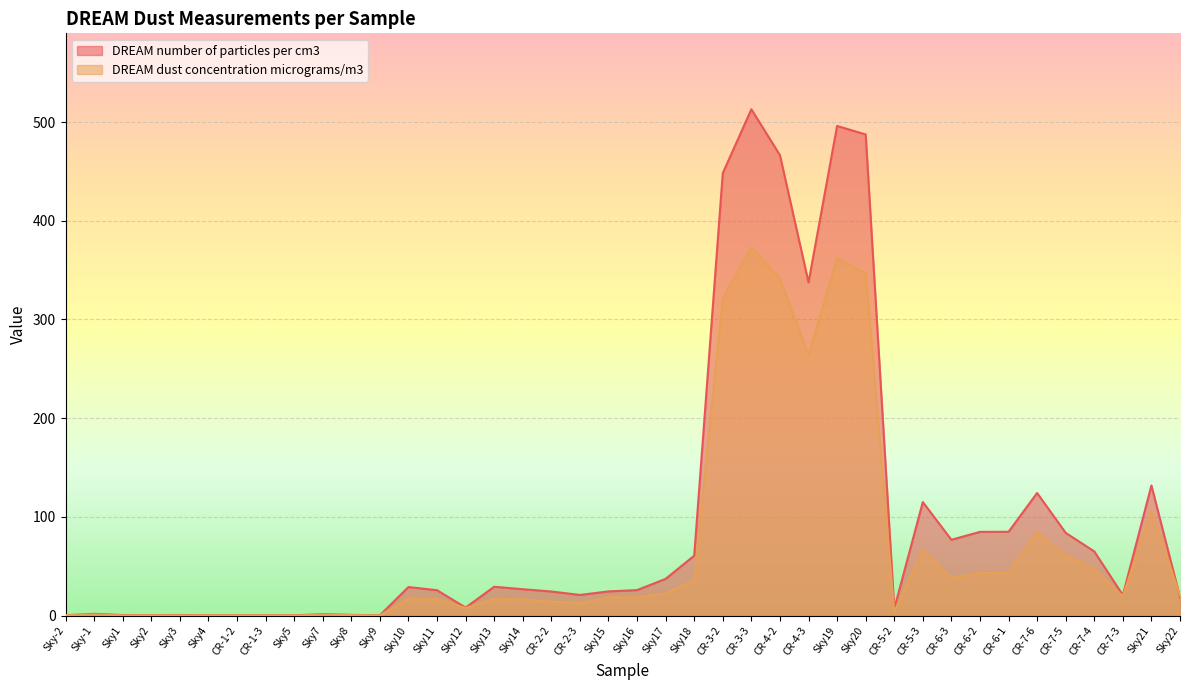

Which series has the largest total across all categories?

DREAM number of particles per cm3